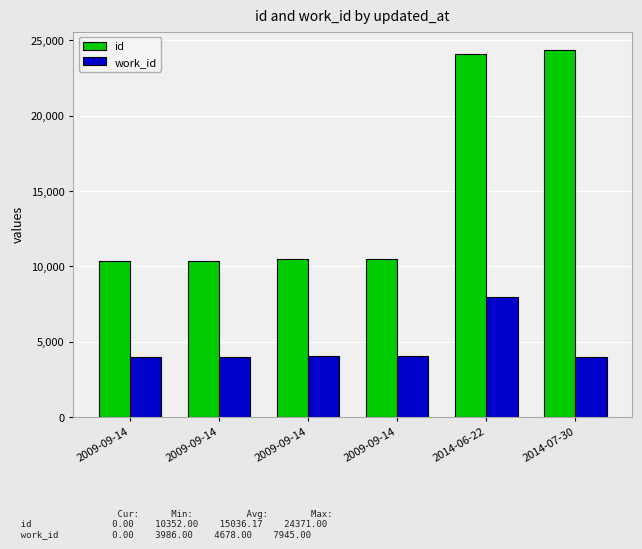

Count the number of data series in this chart.

2